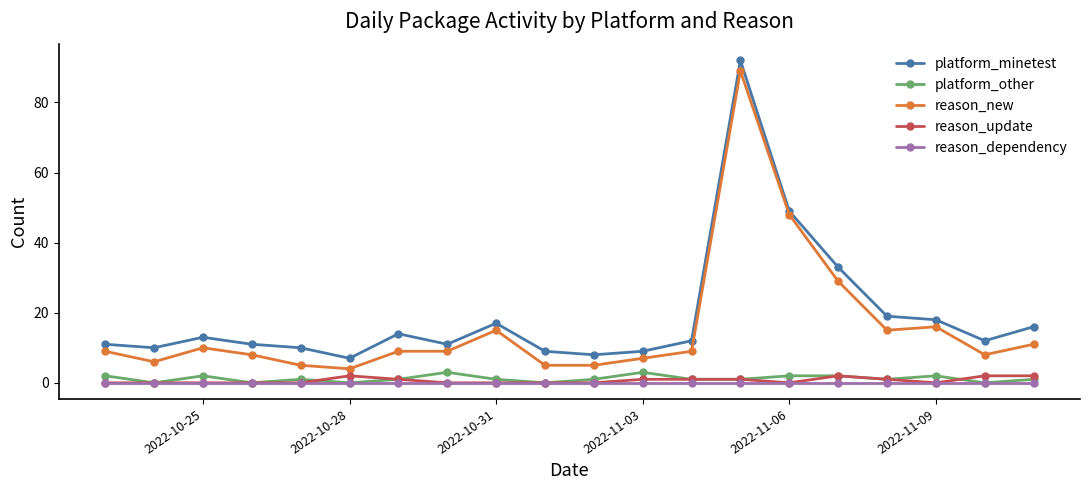

True or false: platform_other has more than 1 interior local peaks.

True